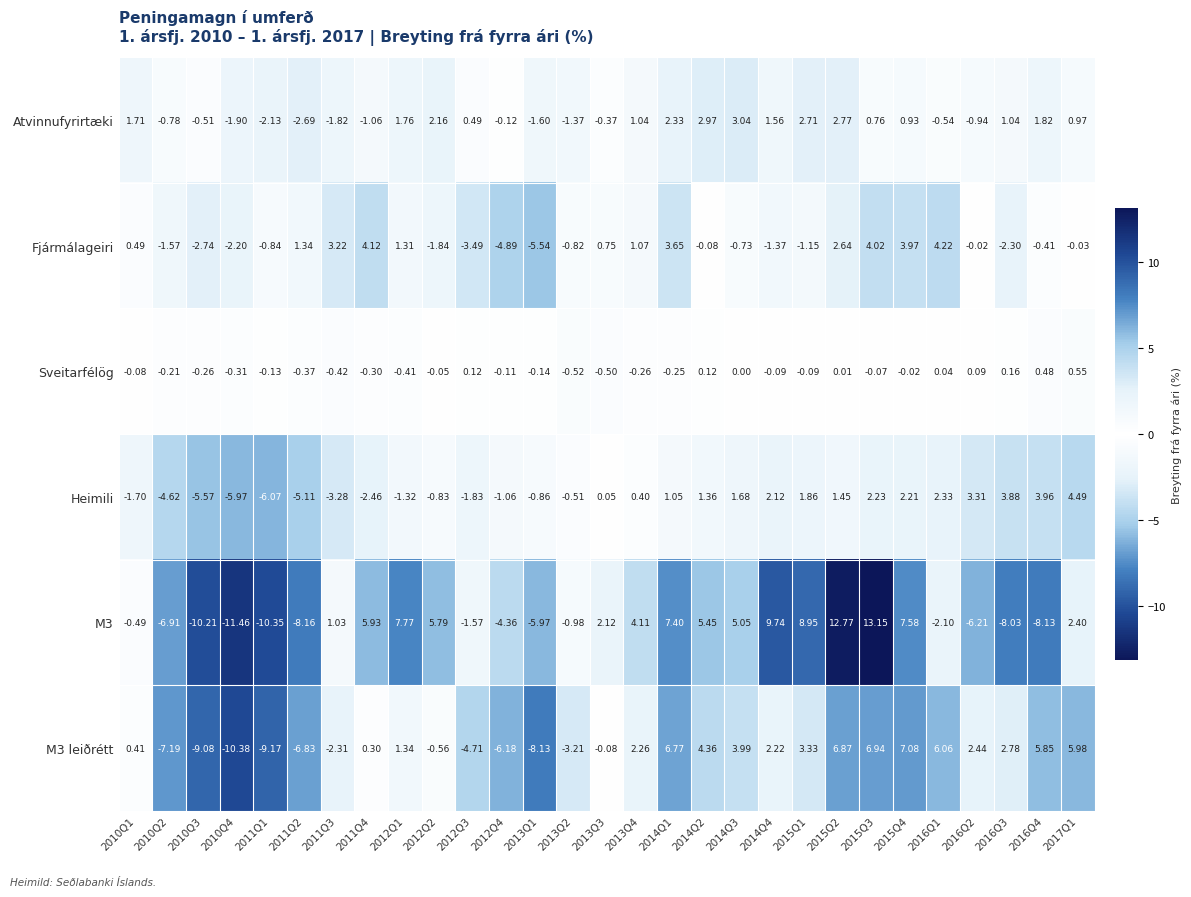

Which series has the widest spread of values?

M3